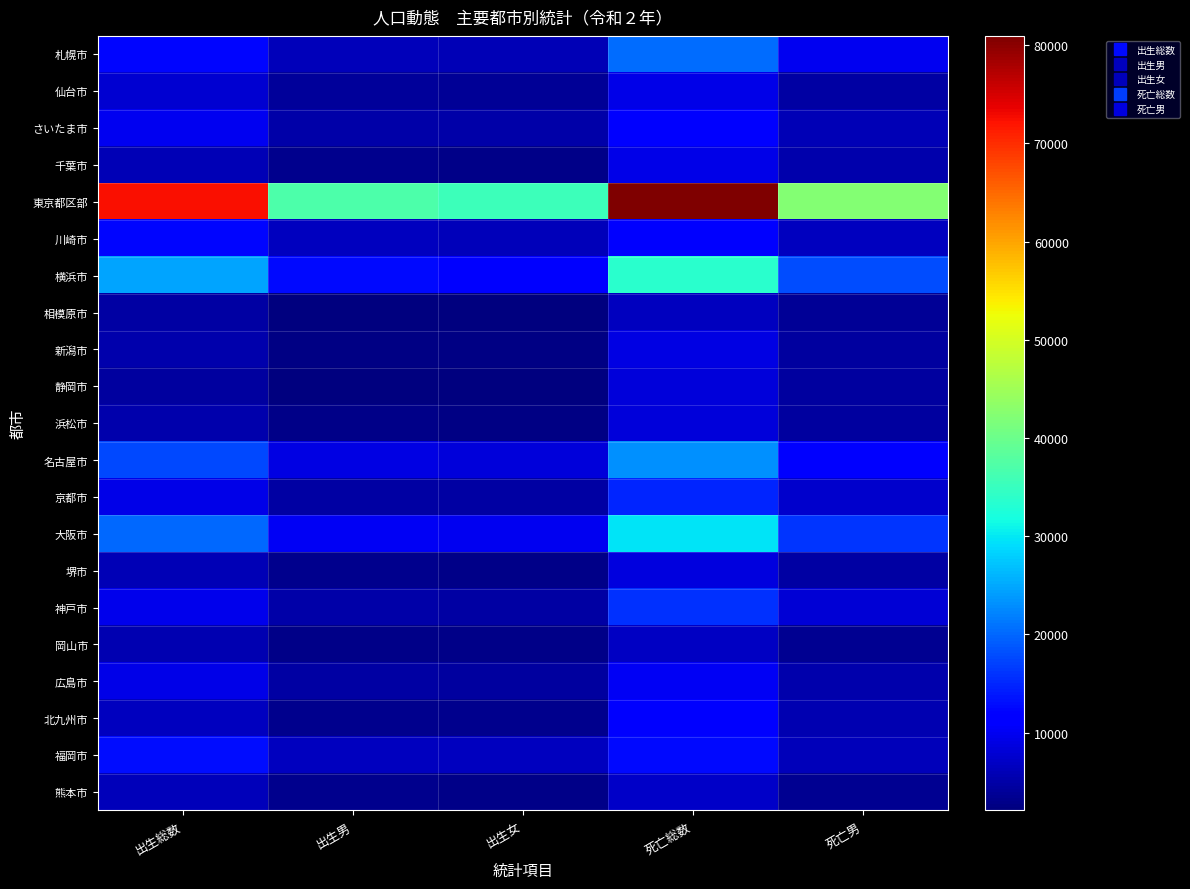

What is the total value across all series at 出生女?

130983